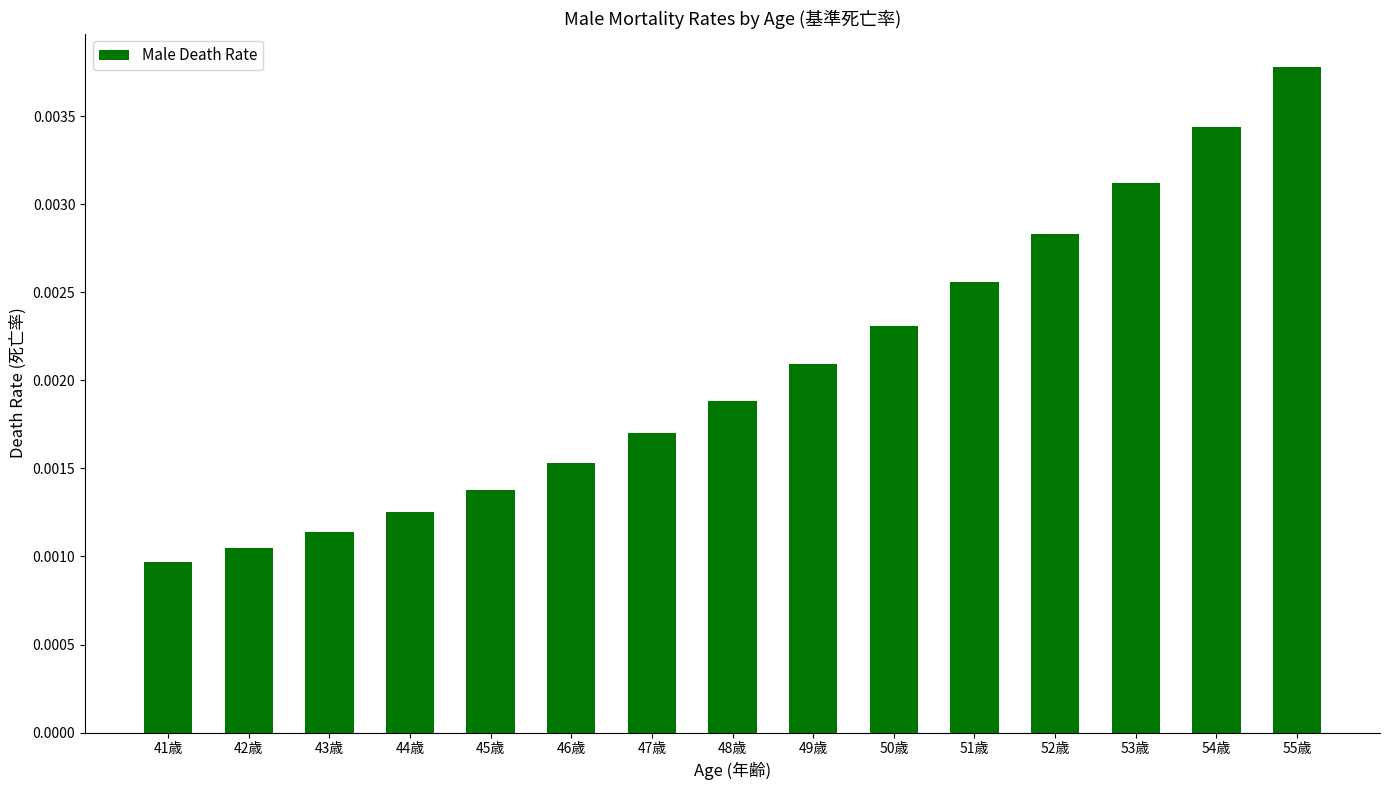

At which category does the chart reach its minimum across all series?

41歳